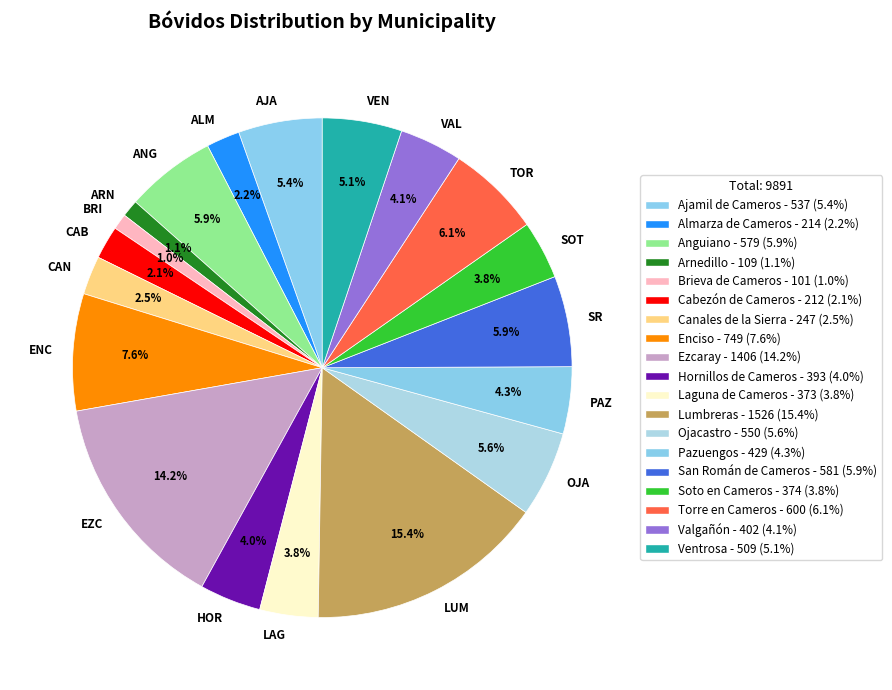

Which has a higher value, ARN or VEN?

VEN